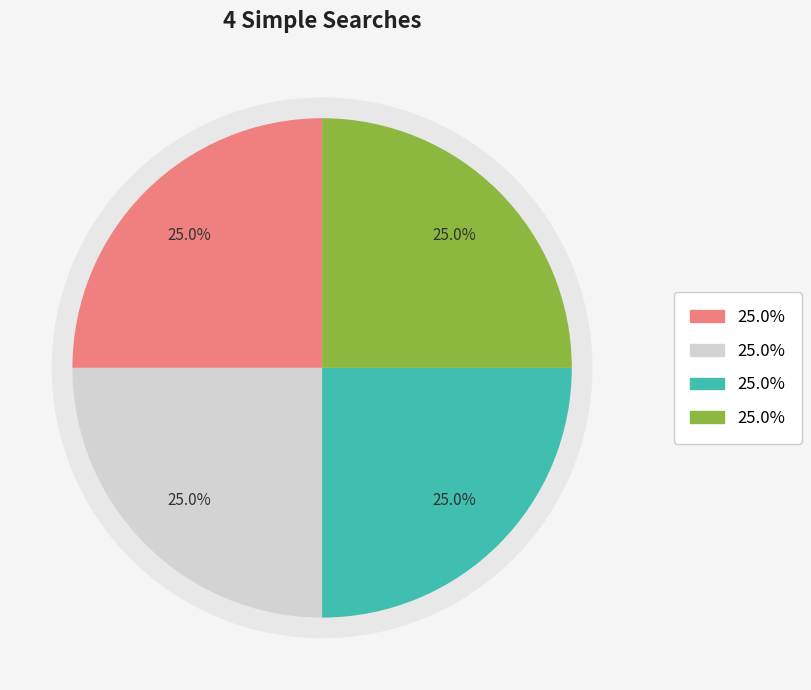

To the nearest percent, what portion does 2023-01 represent?

25%